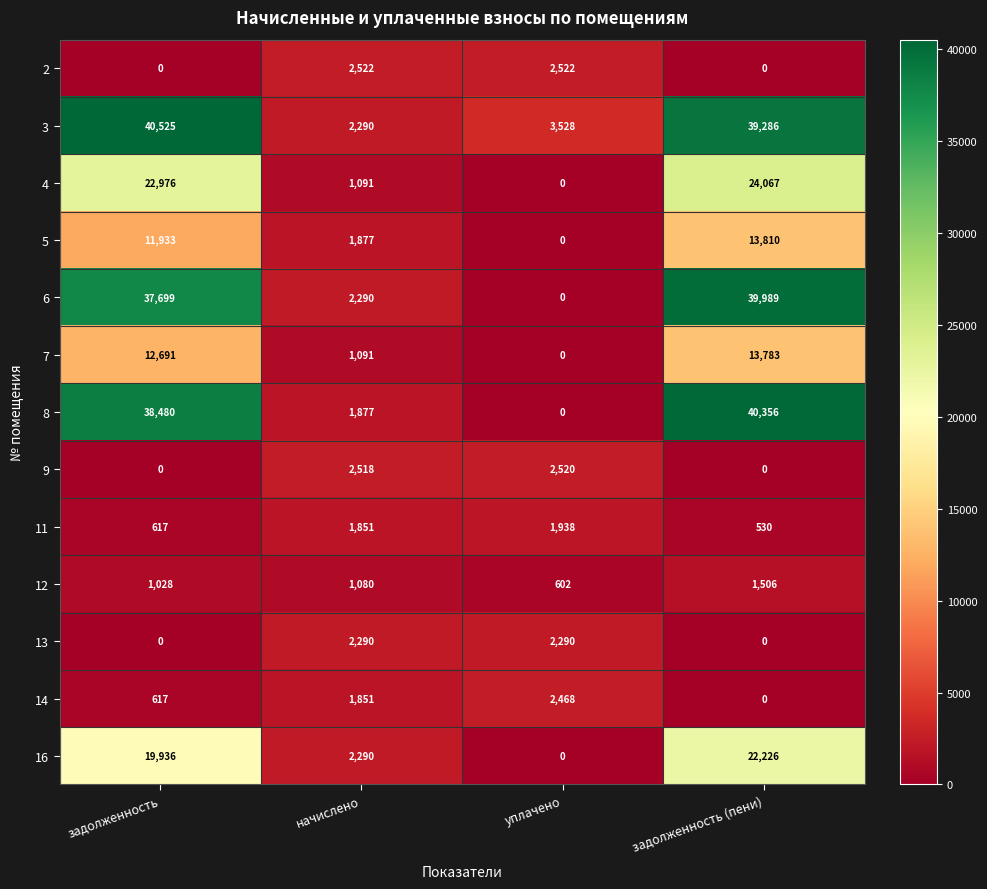

What is the spread (max minus min) of values at уплачено?

3528